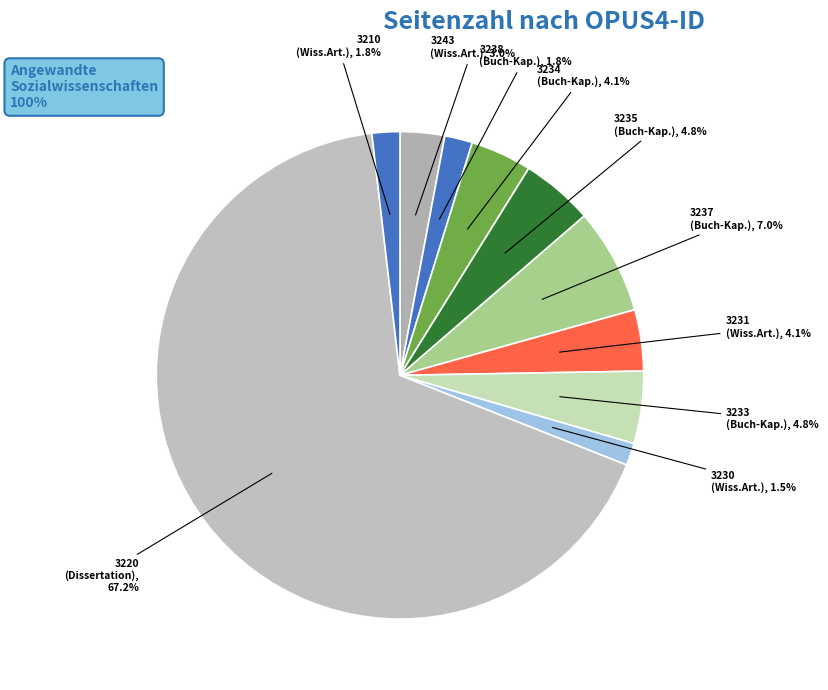

Count the number of slices in the pie.

10